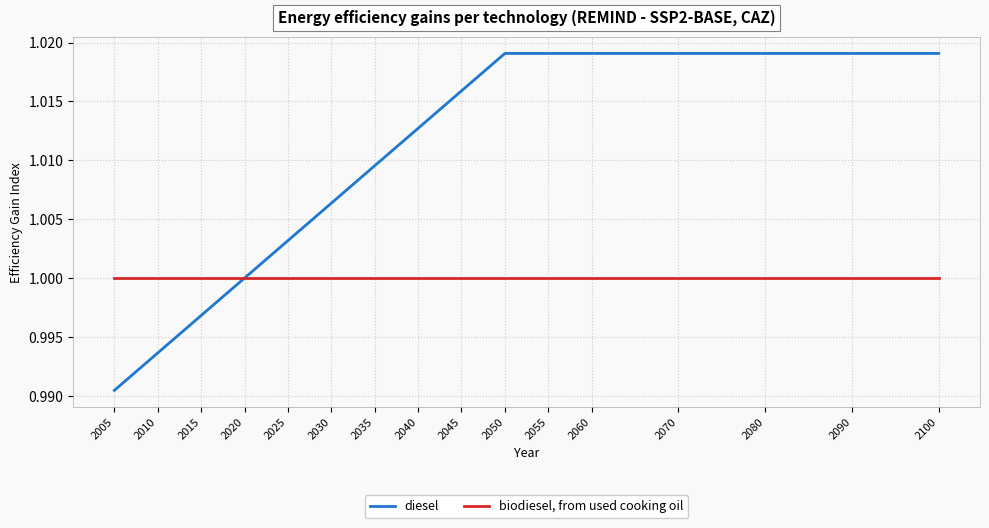

The value of diesel at 2040 is 1.0. True or false?

True